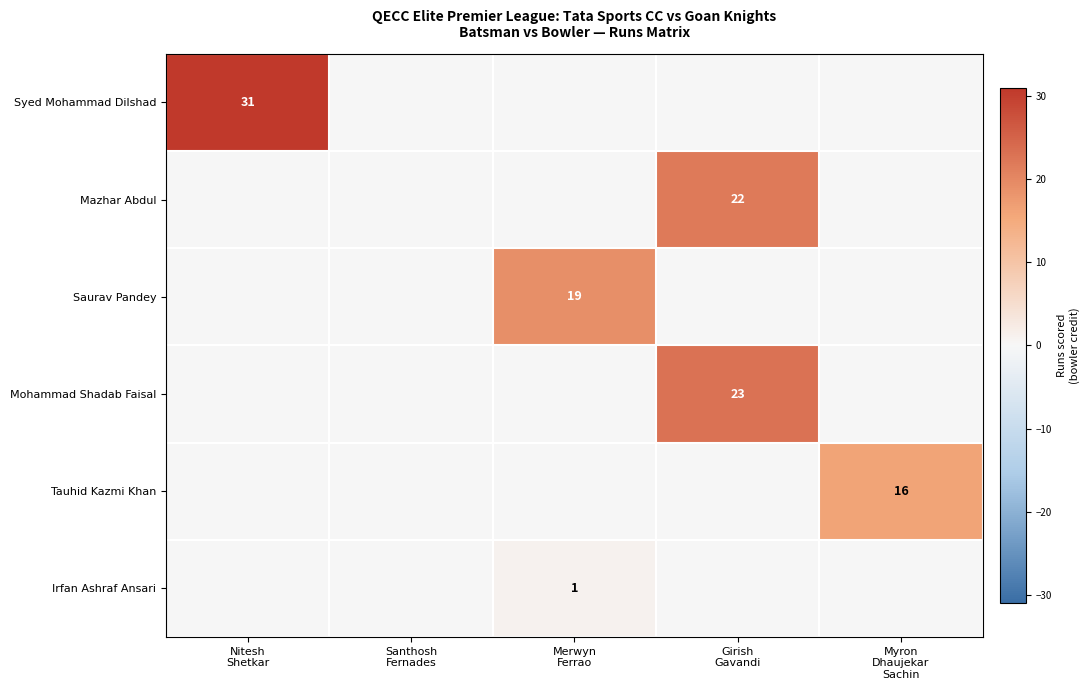

What is the difference between the highest and lowest values at Merwyn
Ferrao?

19